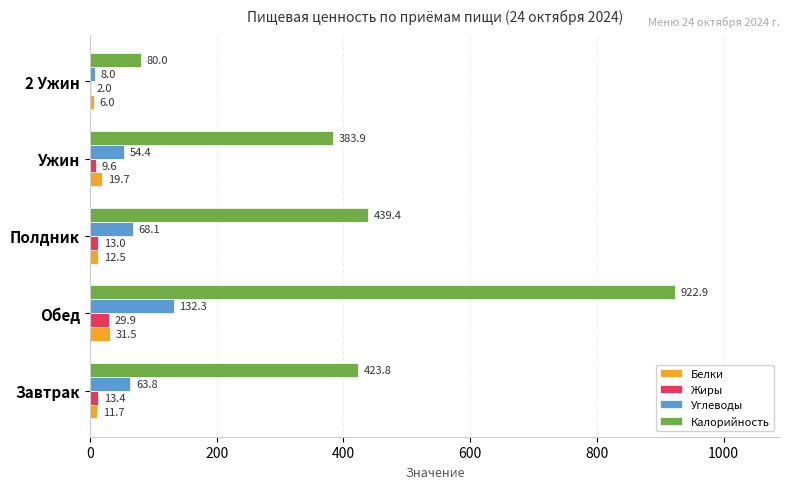

Count the number of categories in the chart.

5